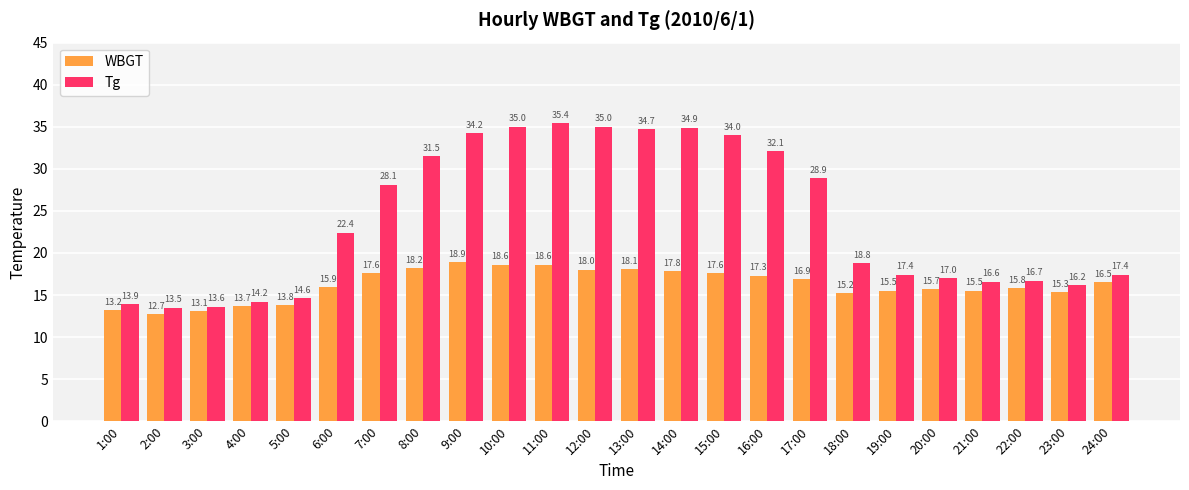

True or false: WBGT has a value of 17.3 at 16:00.

True